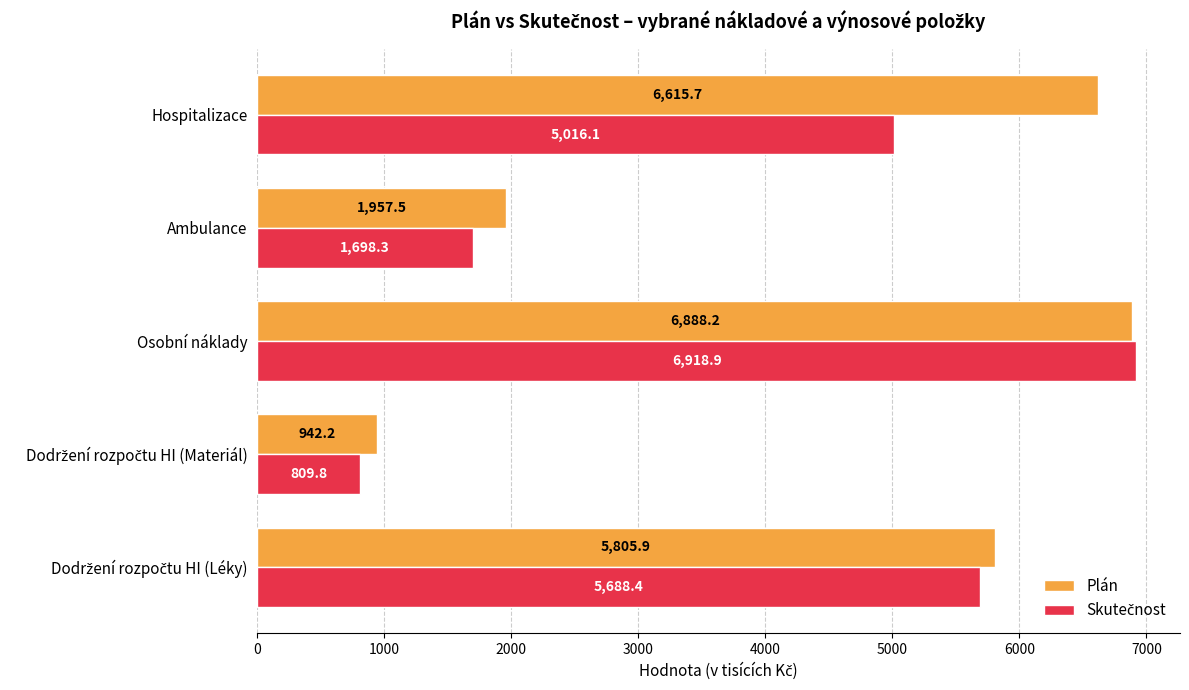

At which category is the sum across all series the highest?

Osobní náklady